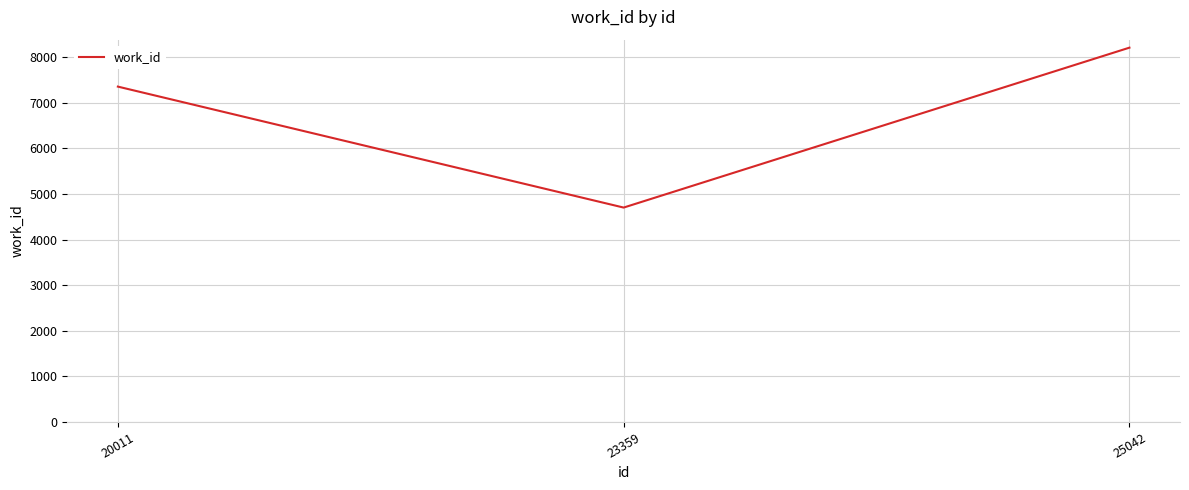

Reading right to left, list all the values displayed in this chart.

8209	4702	7355